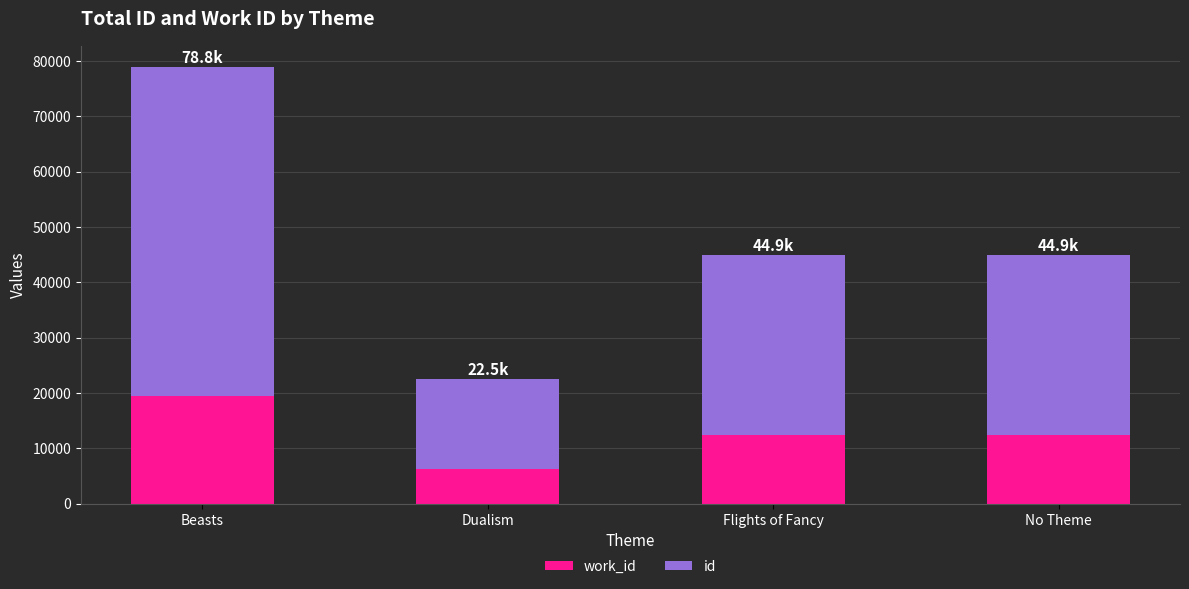

At which category is the sum across all series the highest?

Beasts